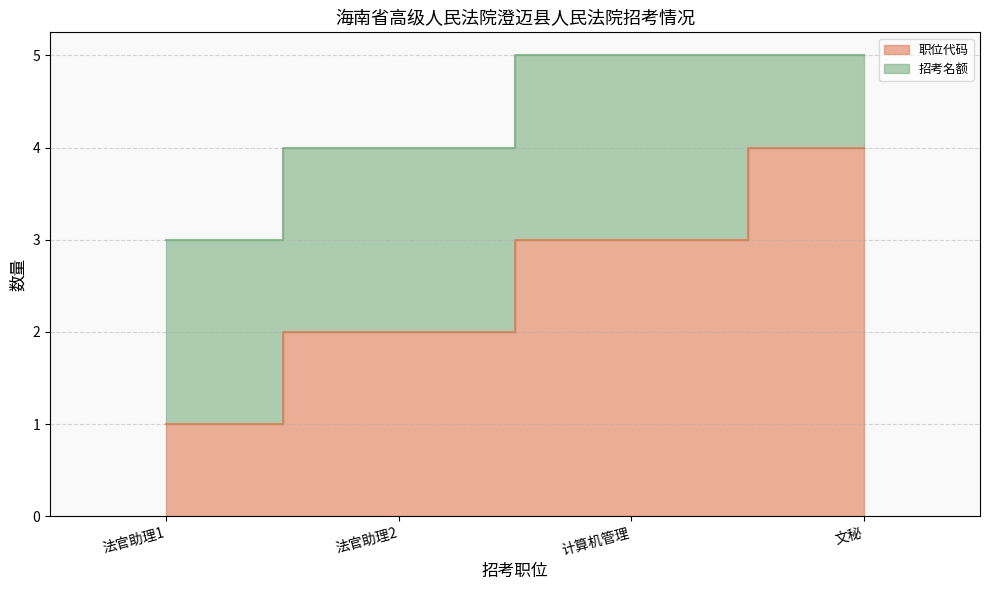

What is the average value?

2